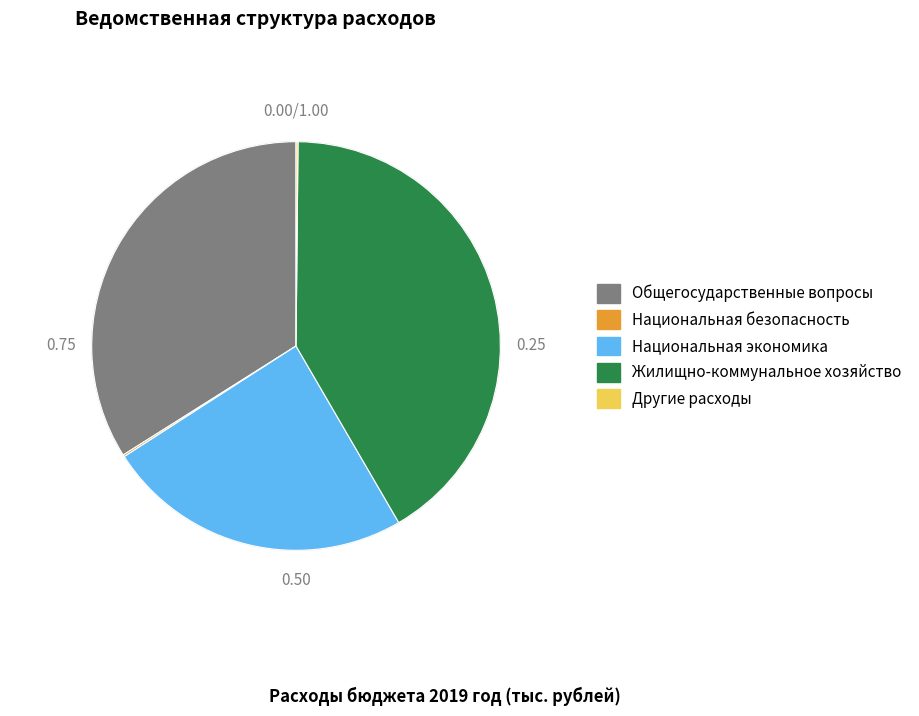

Is the sum of Национальная экономика and Общегосударственные вопросы greater than half?

Yes